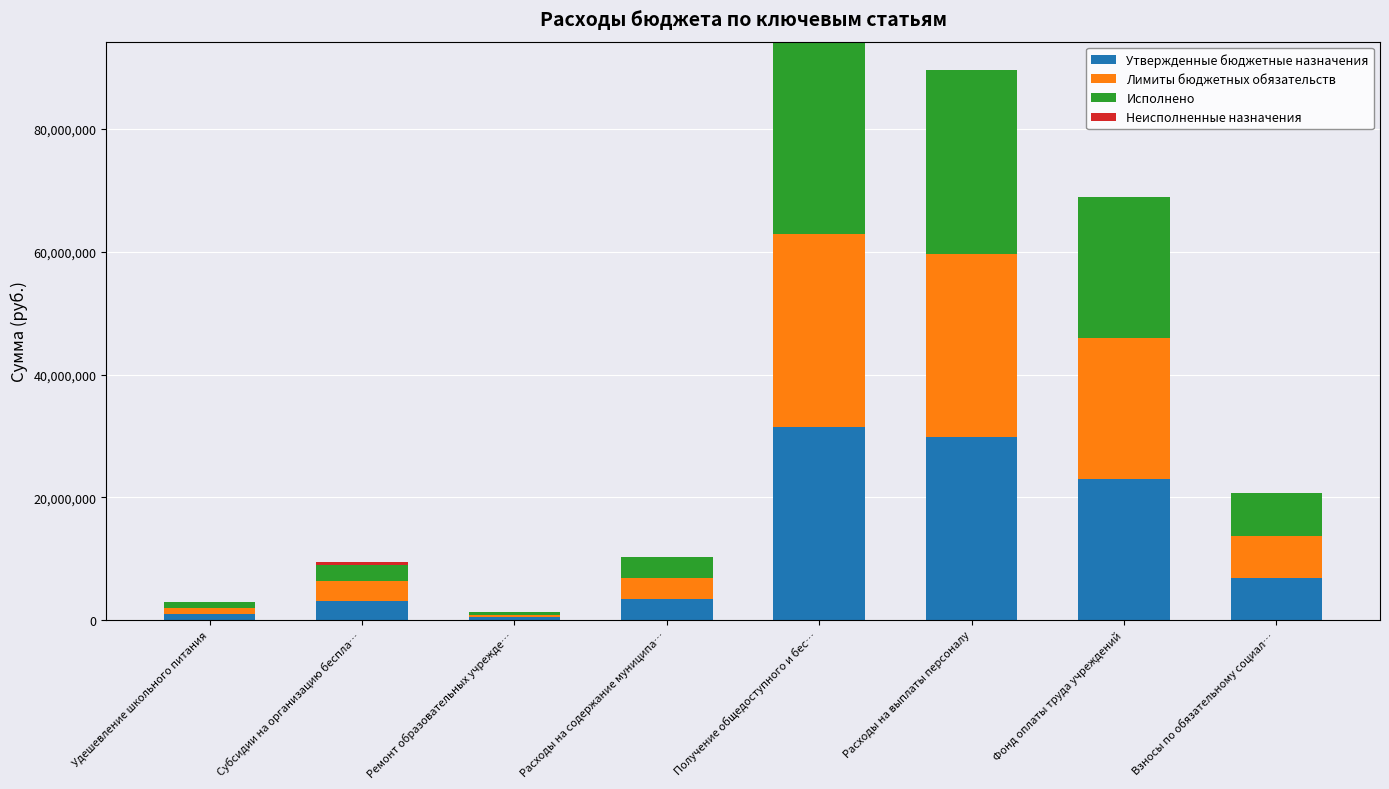

What is the total value across all series at Расходы на выплаты персоналу?

89580342.0